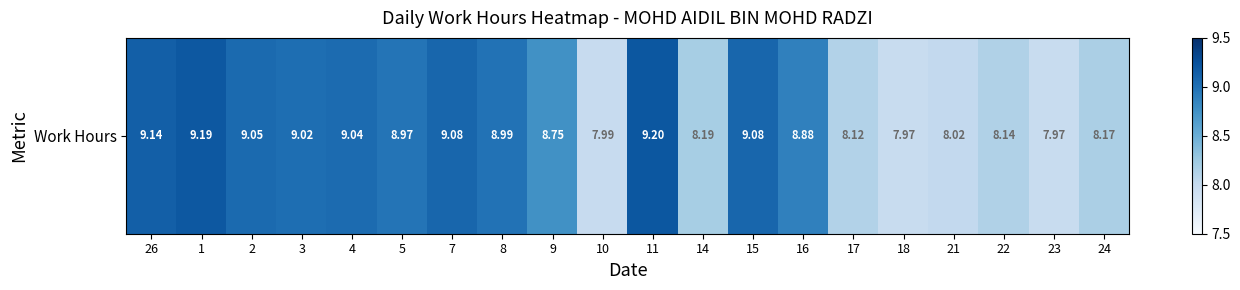

What is the ratio of the value at 7 to the value at 16?

1.0